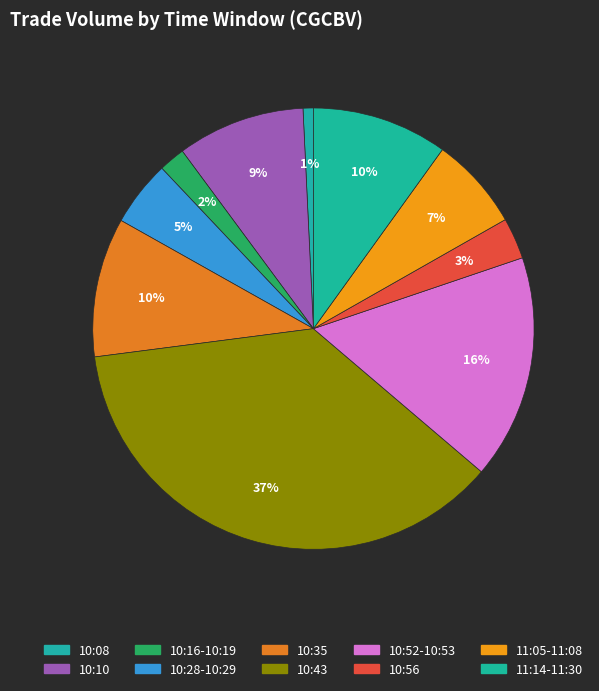

How many segments does this pie chart have?

10